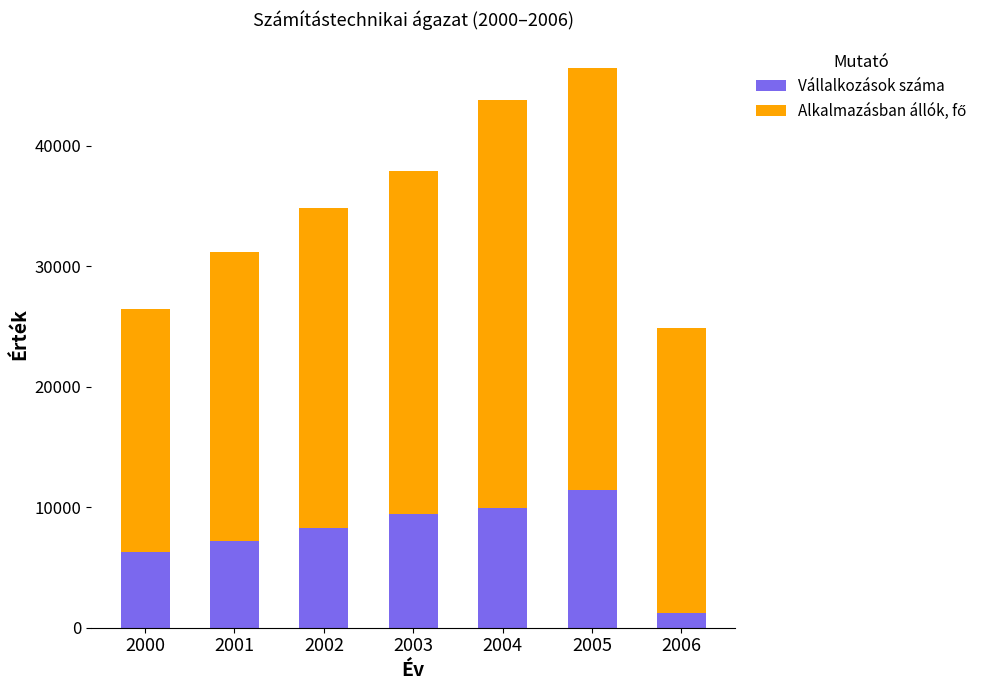

Count the number of data series in this chart.

2